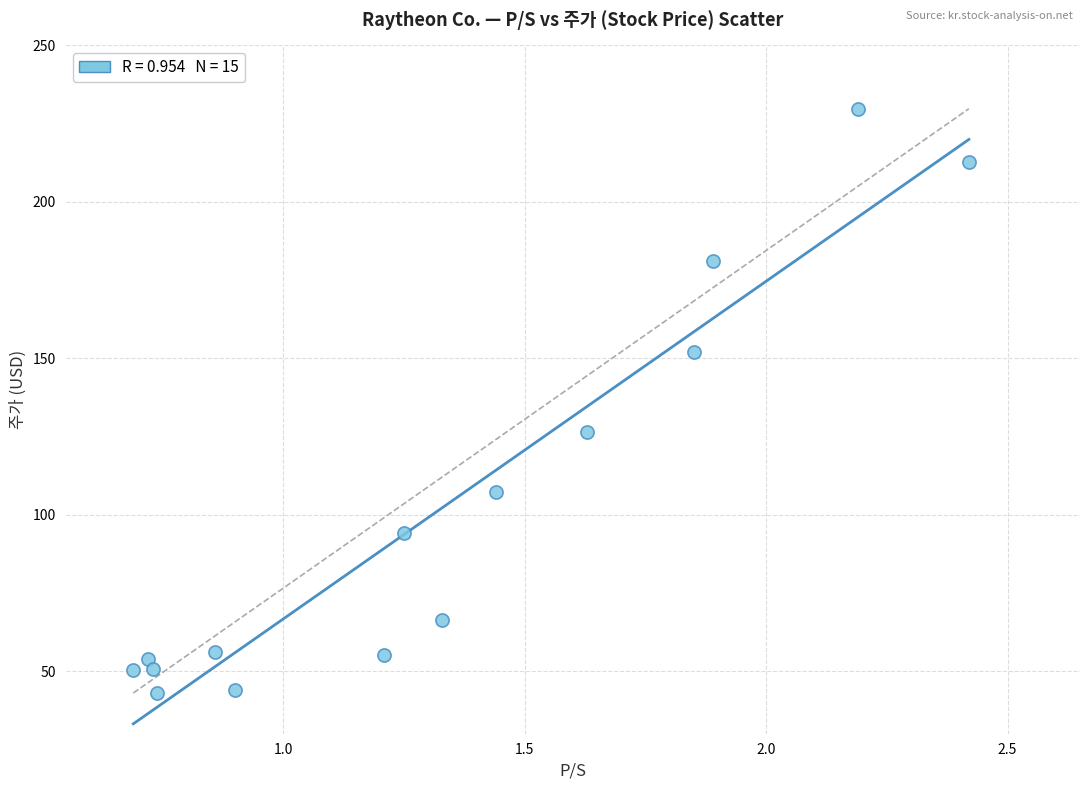

What Y value in the scatter plot is closest to 136?

126.6